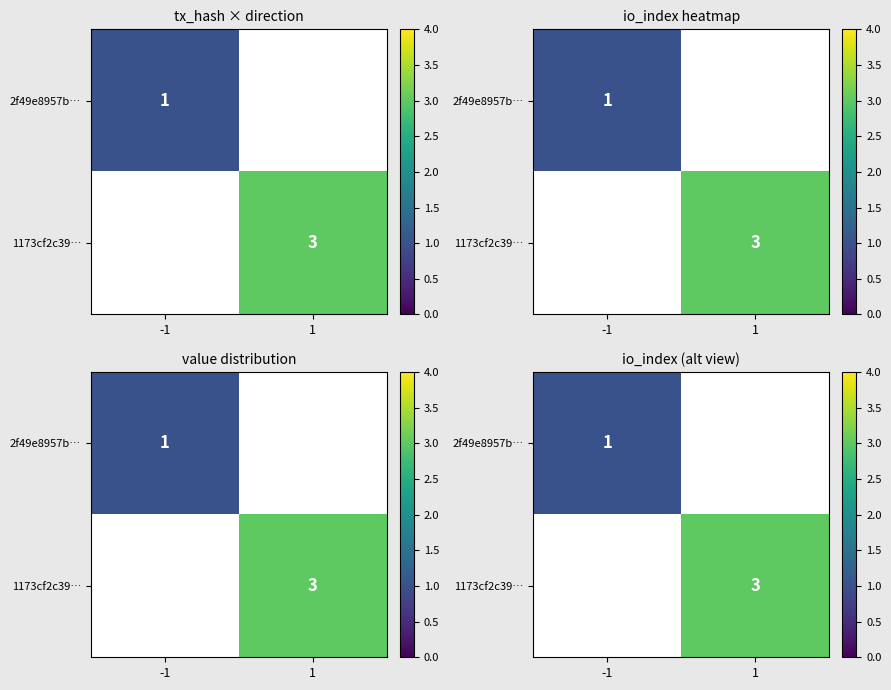

List the series in order of their overall mean, lowest first.

2f49e8957b…, 1173cf2c39…